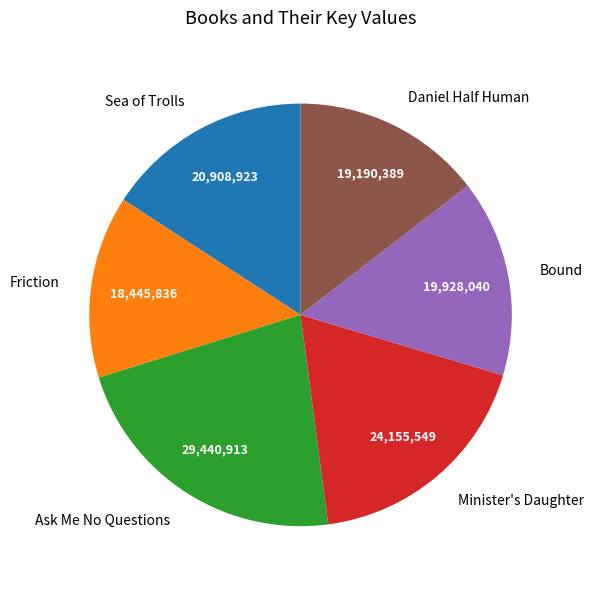

Rank the categories by value from highest to lowest.

Ask Me No Questions, Minister's Daughter, Sea of Trolls, Bound, Daniel Half Human, Friction